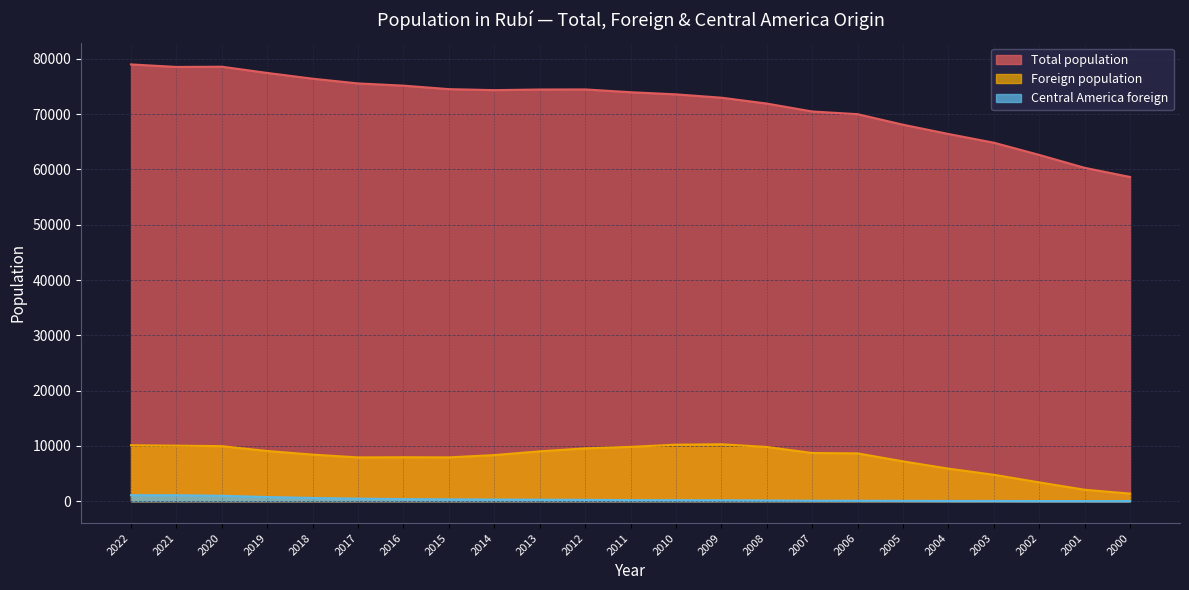

Which series has the largest total across all categories?

Total population